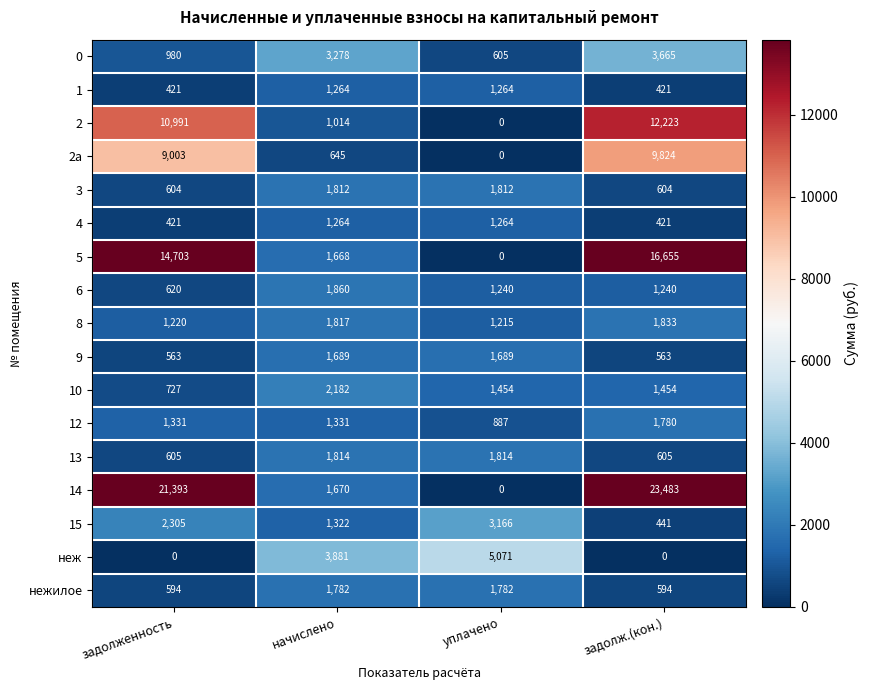

True or false: 1 has a value of 421 at задолж.(кон.).

True